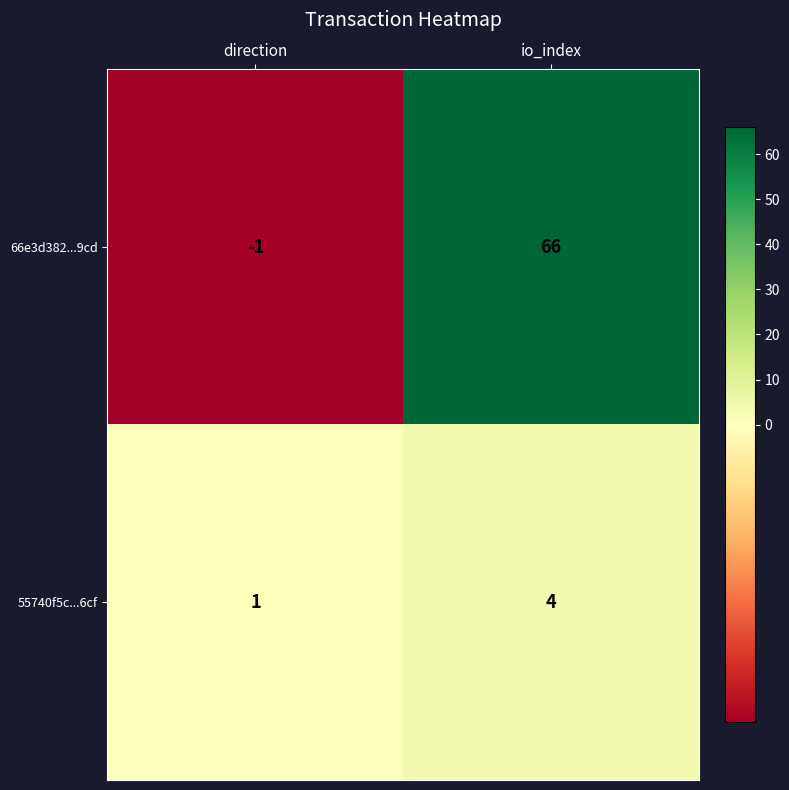

Is it true that 66e3d382...9cd equals 17 at io_index?

False